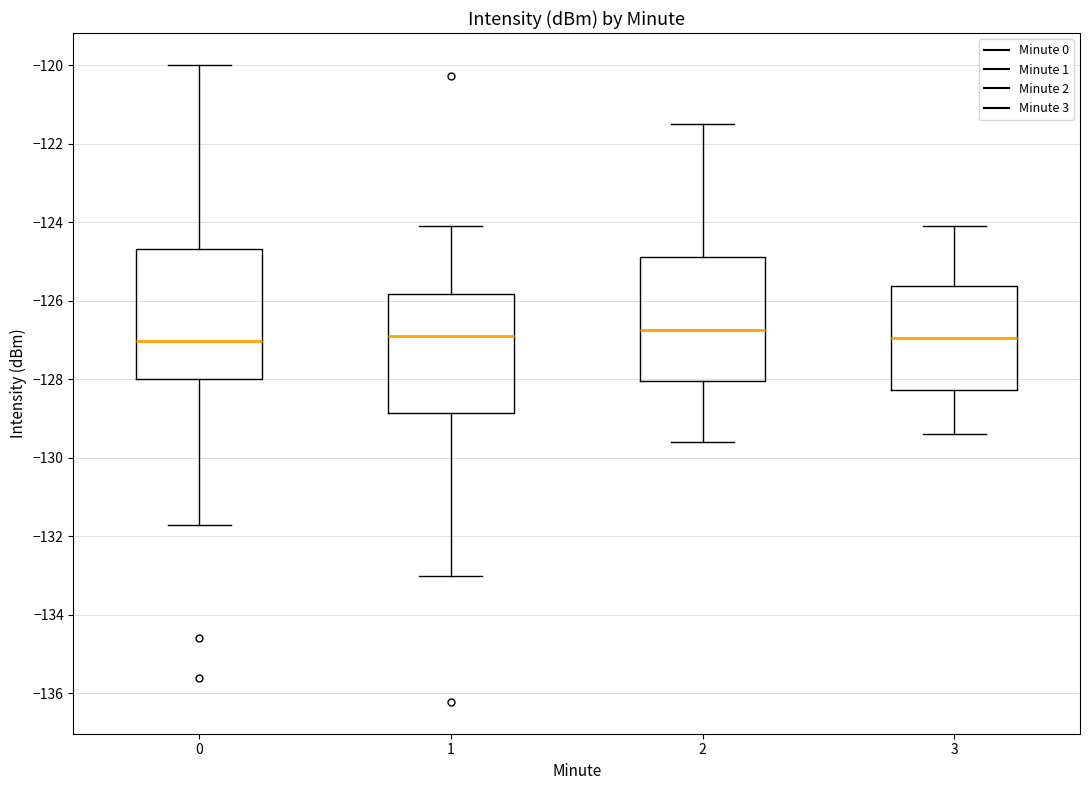

Where does the lower whisker of the box at x = 2 end on the y-axis? The values are not printed on the chart, so give them approximately, as read against the axis.

-129.6